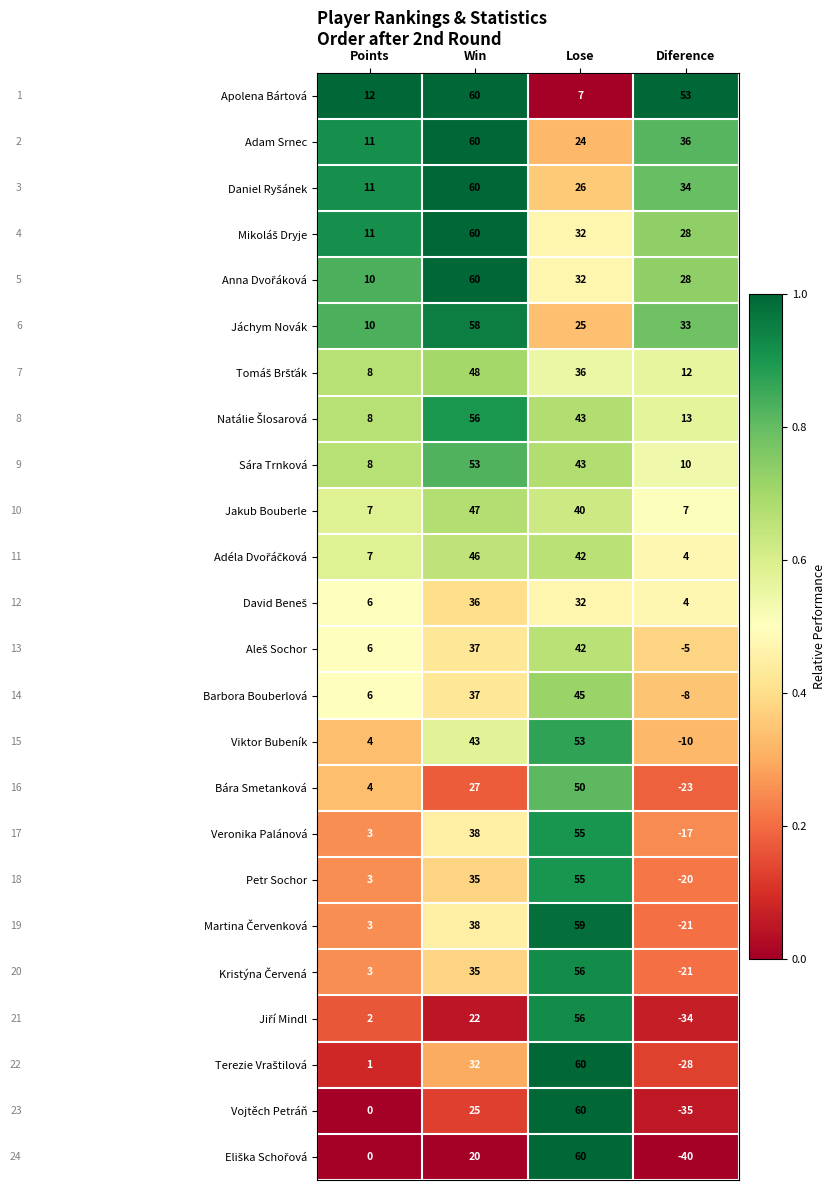

Between Win and Lose, which series saw the biggest shift?

Apolena Bártová